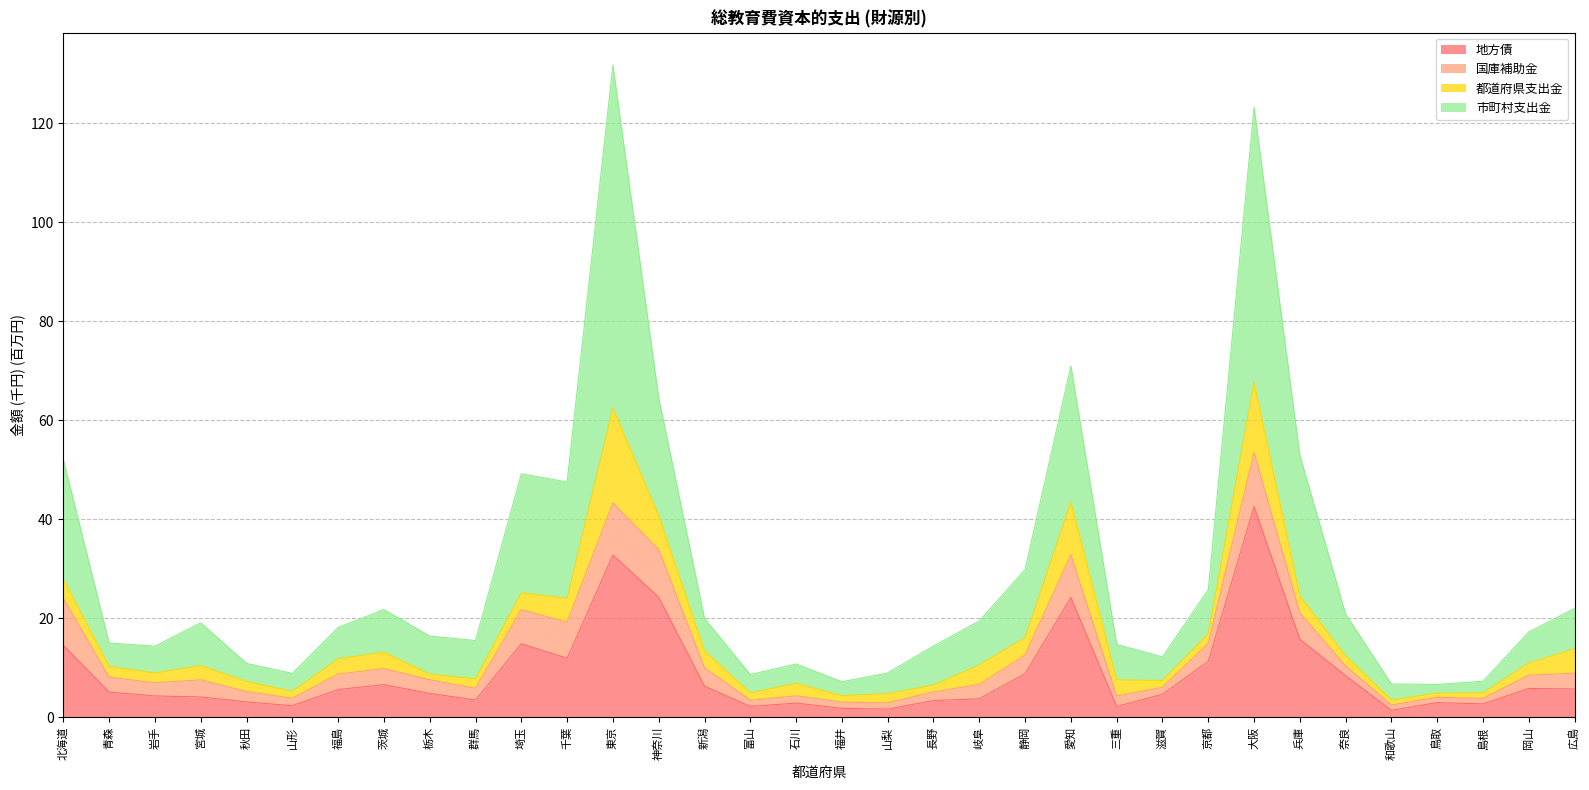

What value does the 地方債 series have at 宮城?

4.1